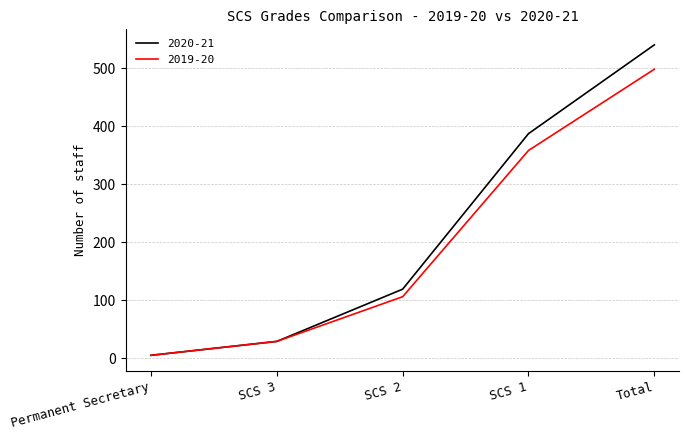

Rank the series by their average value, from highest to lowest.

2020-21, 2019-20